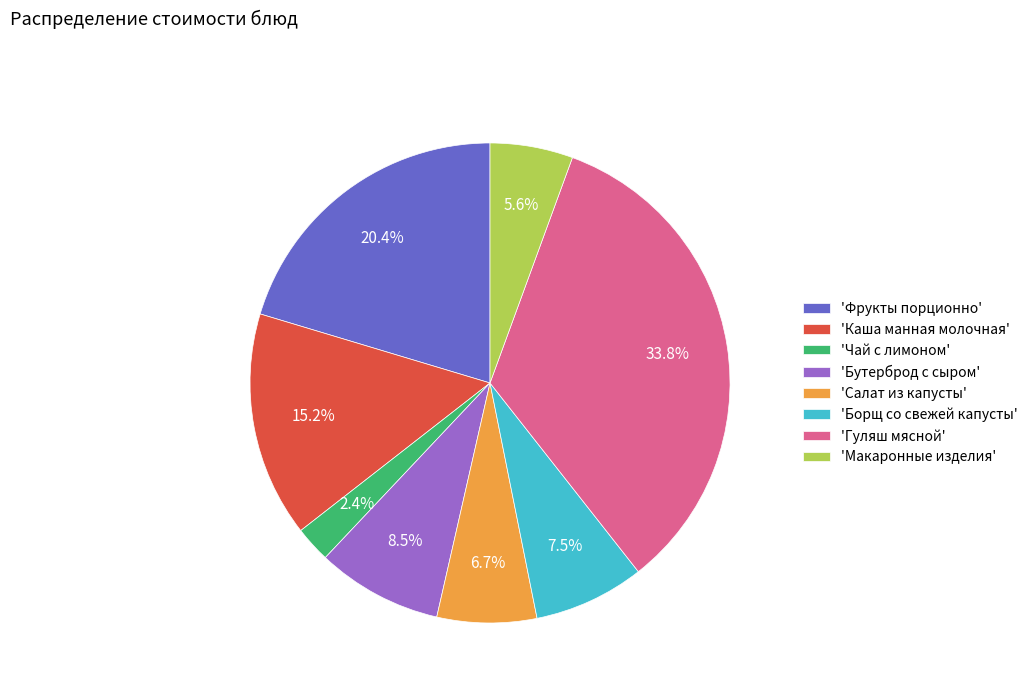

Does 'Борщ со свежей капусты' account for over 50% of the chart?

No